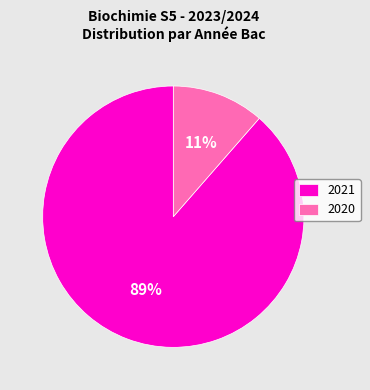

Rank the categories by value from lowest to highest.

2020, 2021